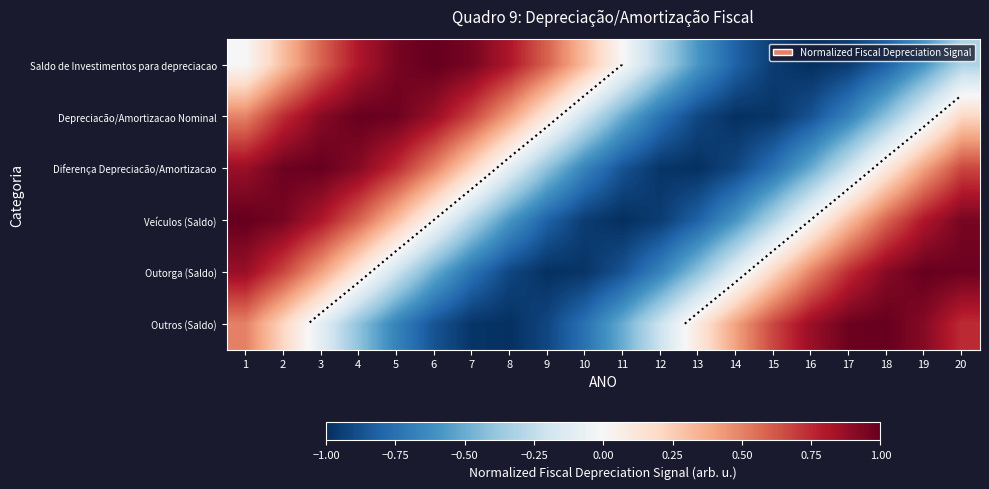

Which has a higher value, 13 or 18?

13